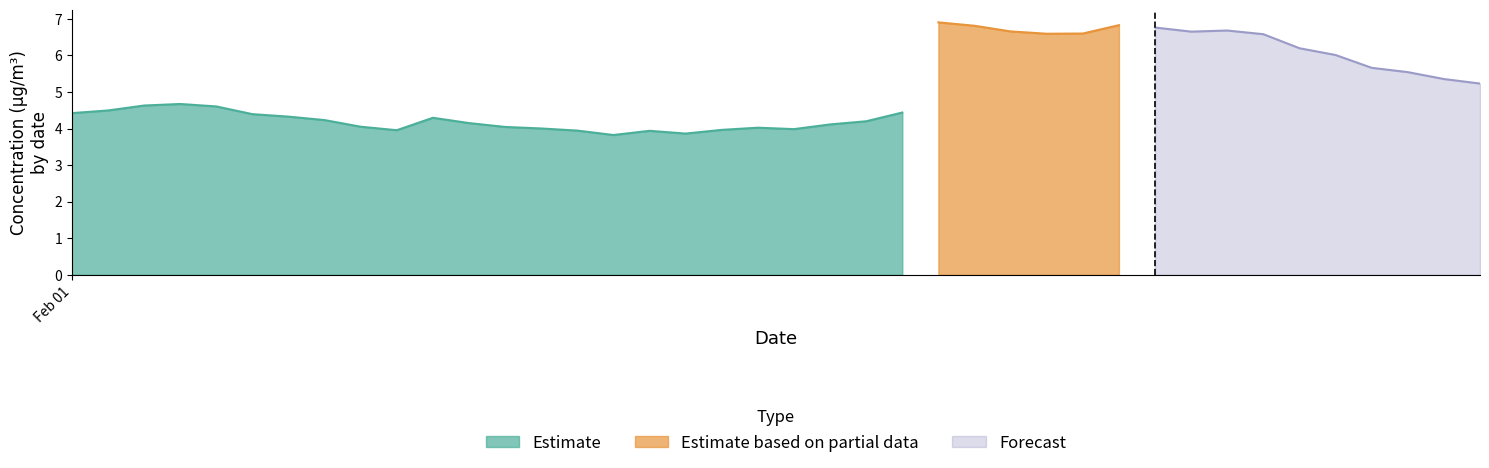

What is the lowest value of the Estimate series?

3.8